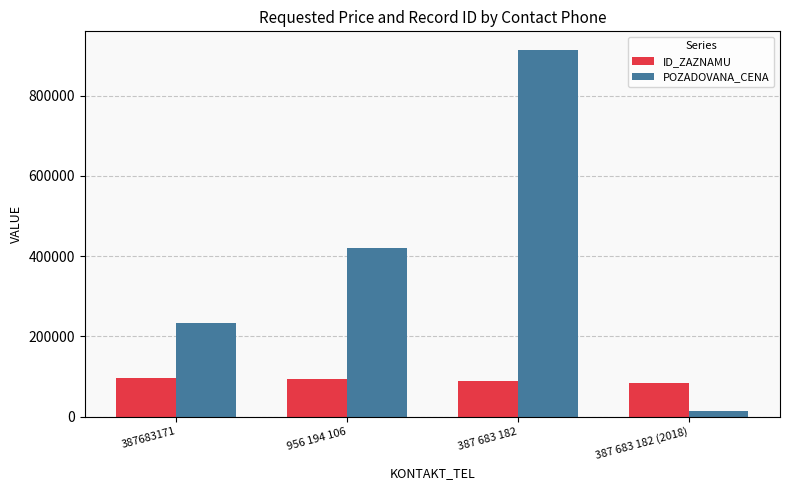

Count the number of categories in the chart.

4